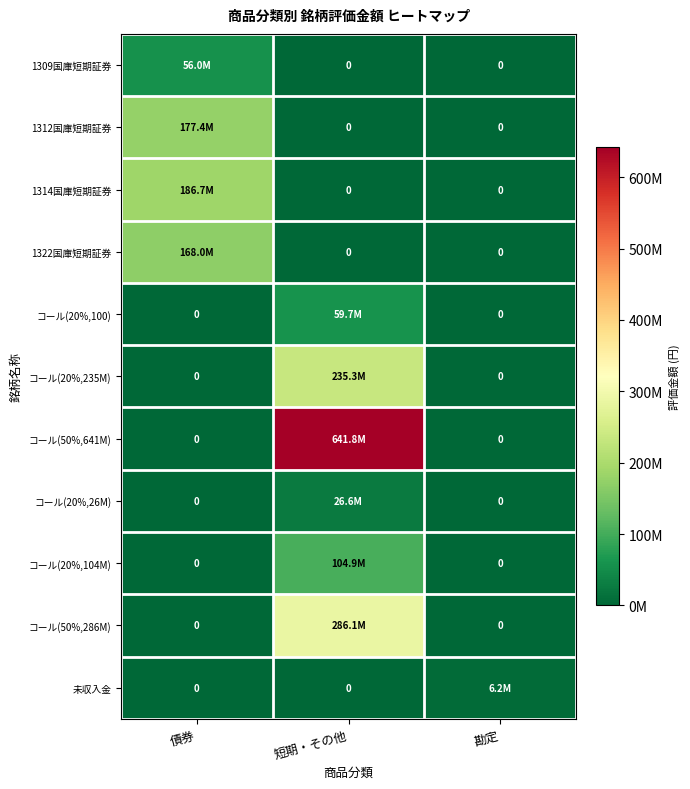

What is the total value across all series at 債券?

588169121.6